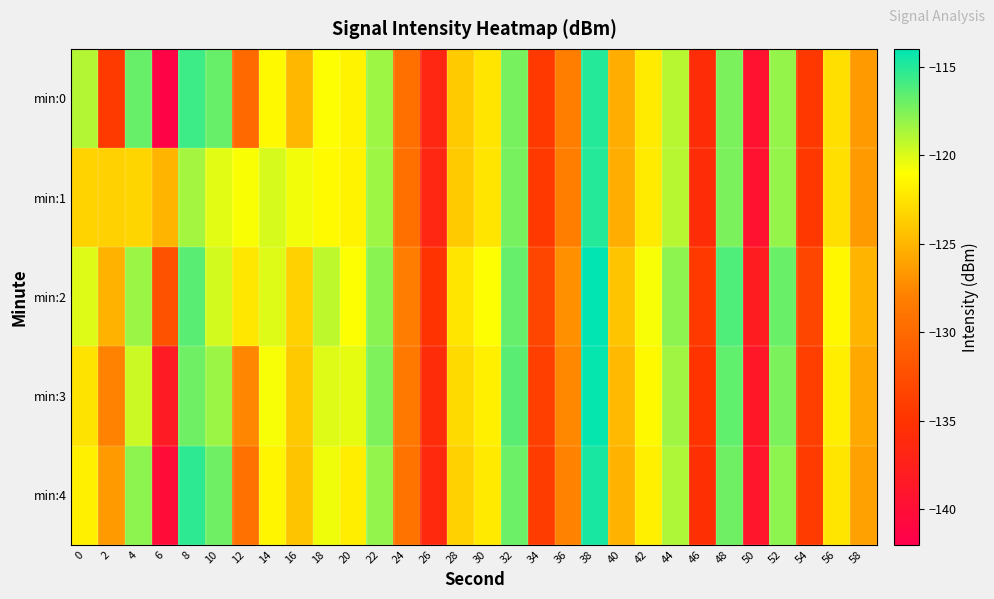

What is the total value across all series at 18?

-602.1